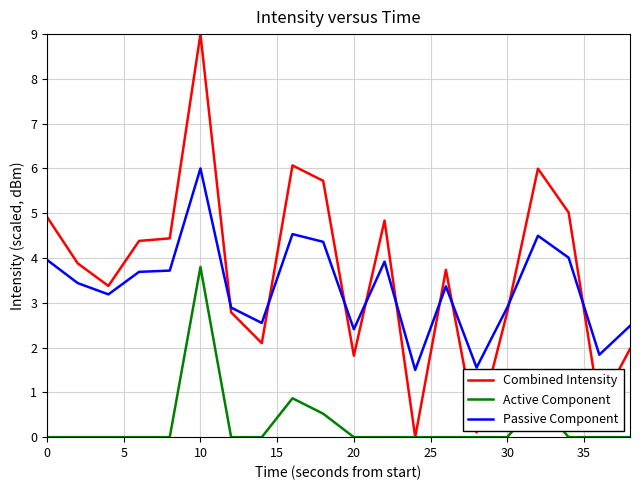

True or false: Active Component and Passive Component intersect in this chart.

False